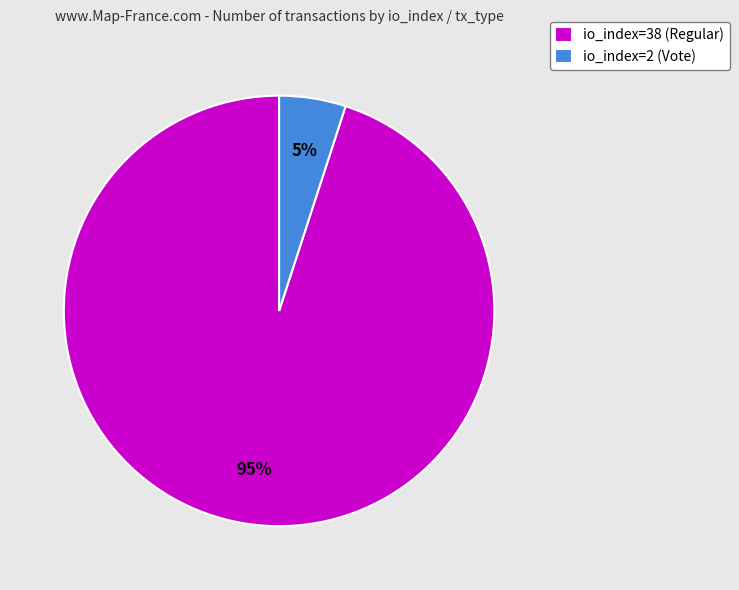

True or false: io_index=38 (Regular) accounts for 95% of the total.

True